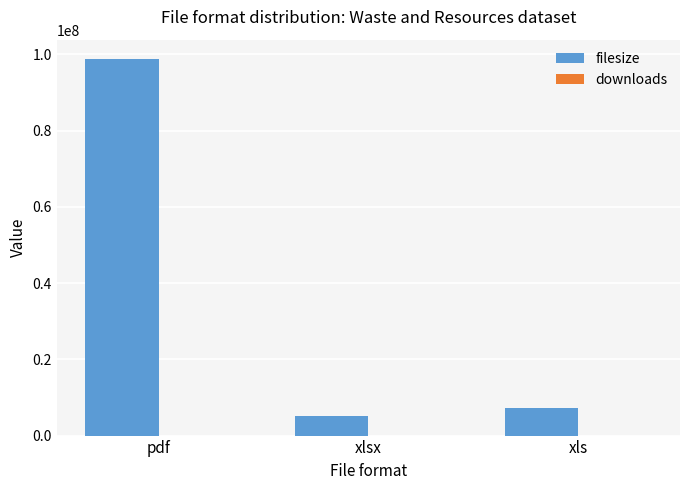

What is the sum of all filesize values?

111161778